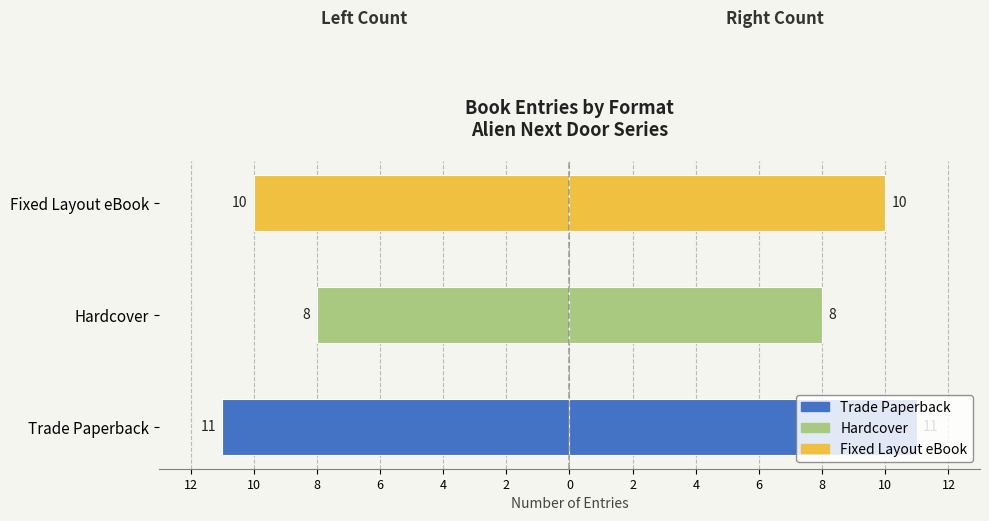

Count the Left (mirrored) values in the range -11 to -8.

3